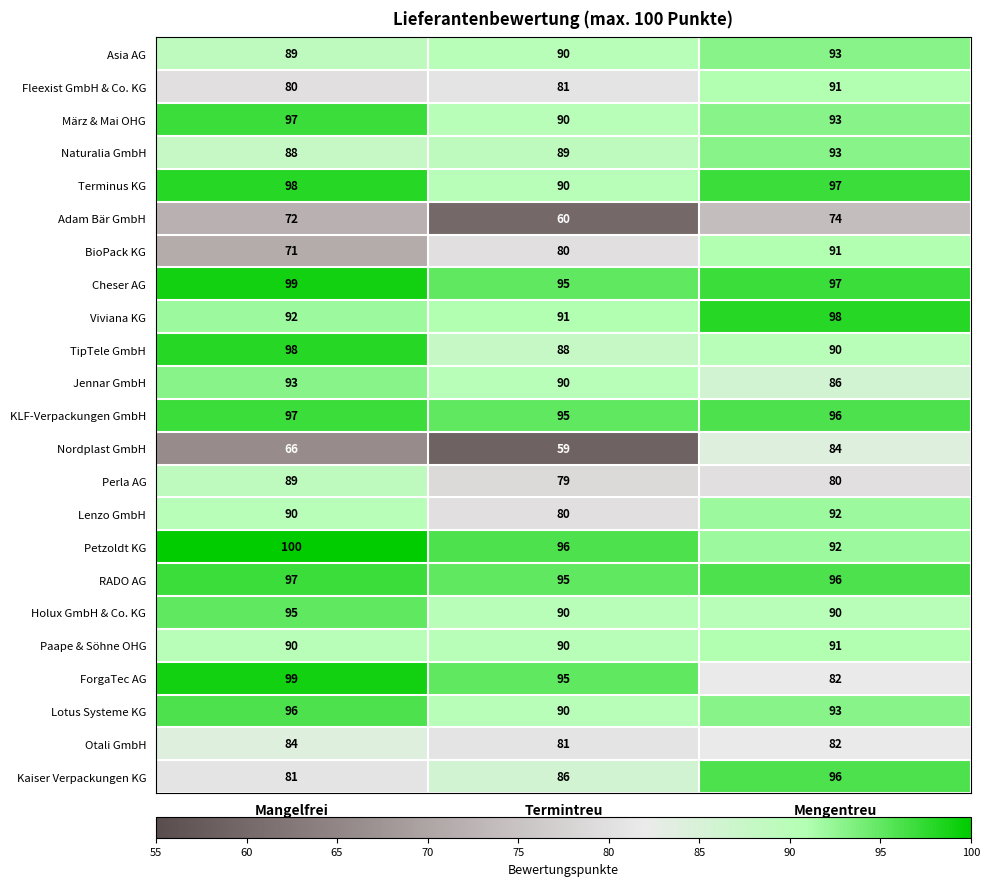

At how many categories does at least one series exceed 83?

3